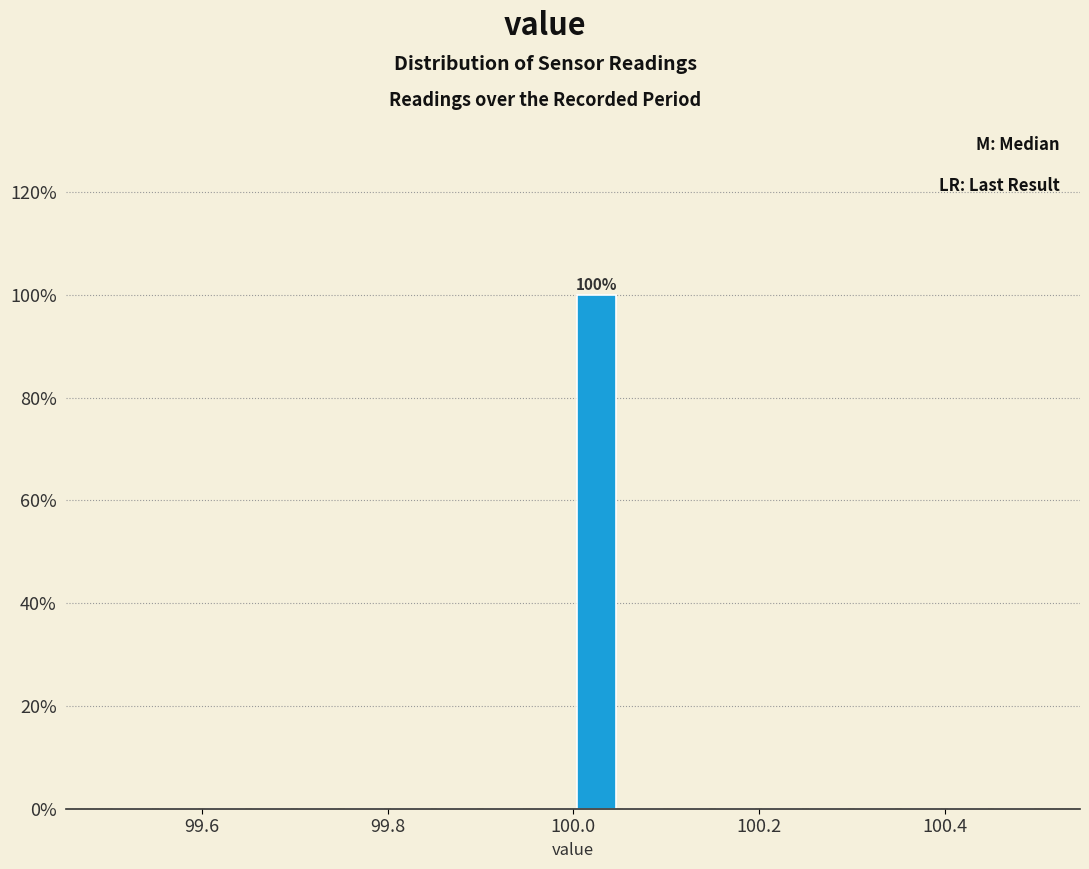

Around what value on the x-axis is the tallest bar? Give the approximate position of its centre, as read against the axis.

100.02